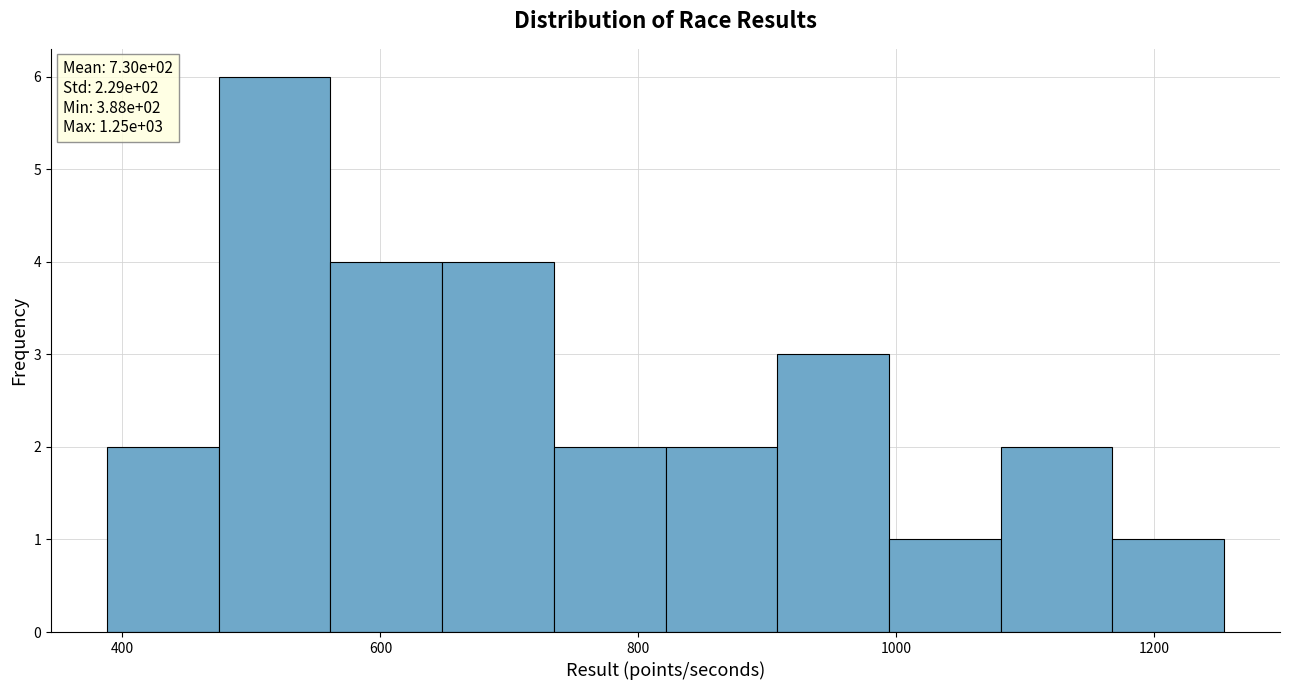

Over which range of the x-axis is the bar tallest?

480 to 560